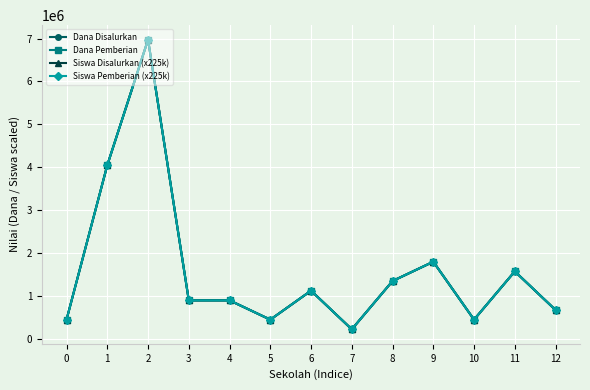

Does the chart have visible grid lines?

Yes